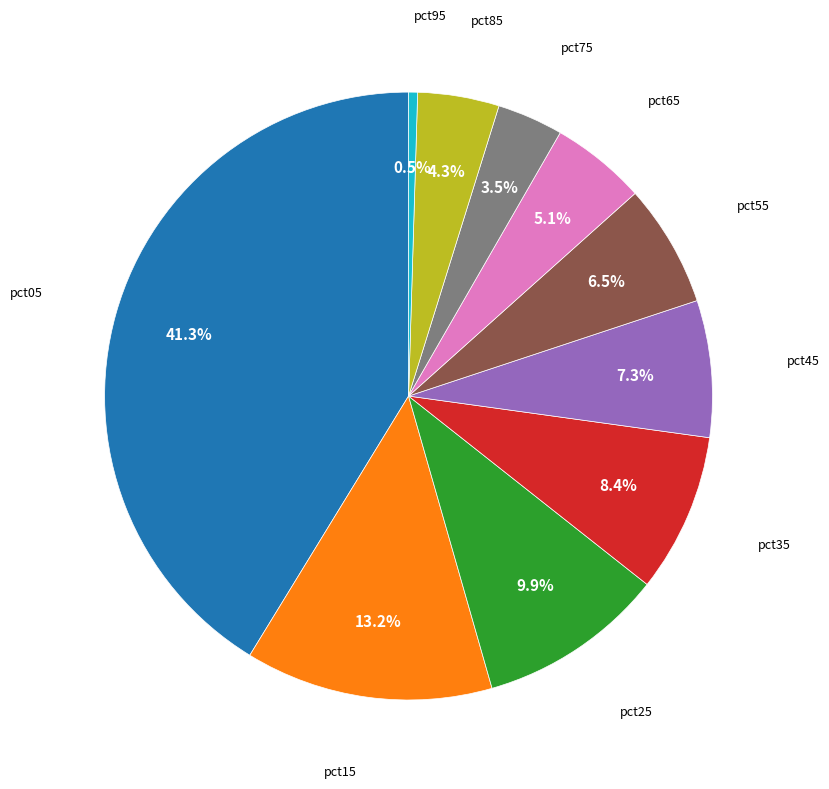

Count the number of slices in the pie.

10